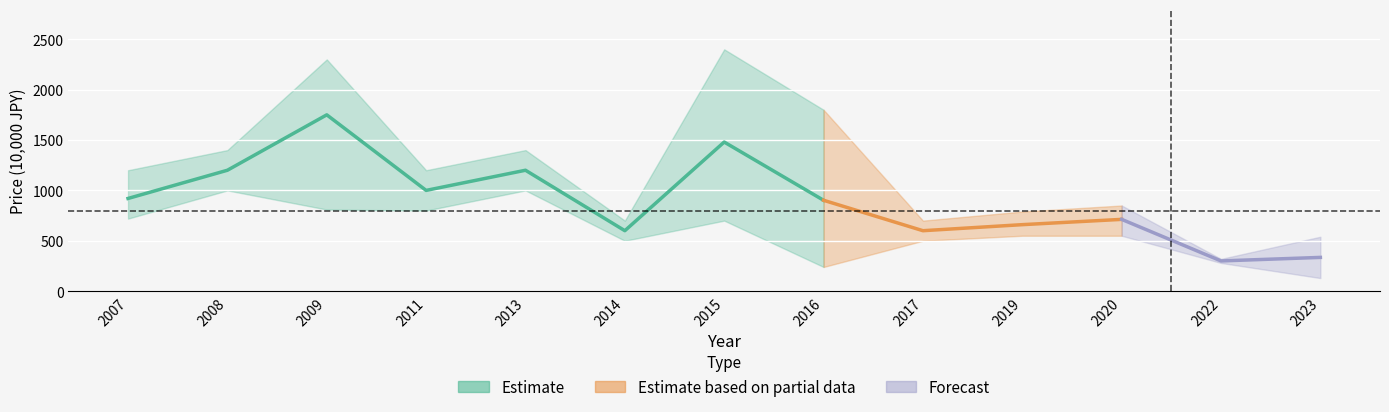

Does the chart display data point markers on the line(s)?

No